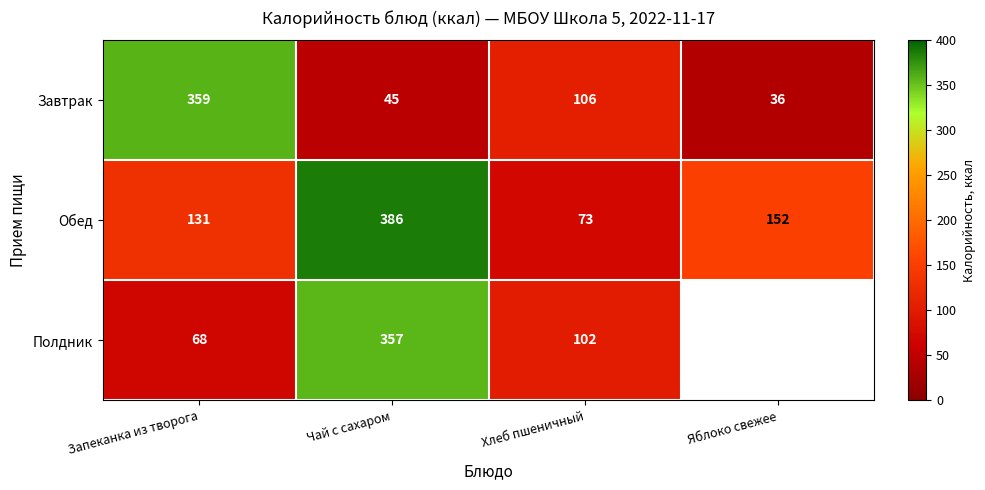

At which category is the sum across all series the highest?

Чай с сахаром